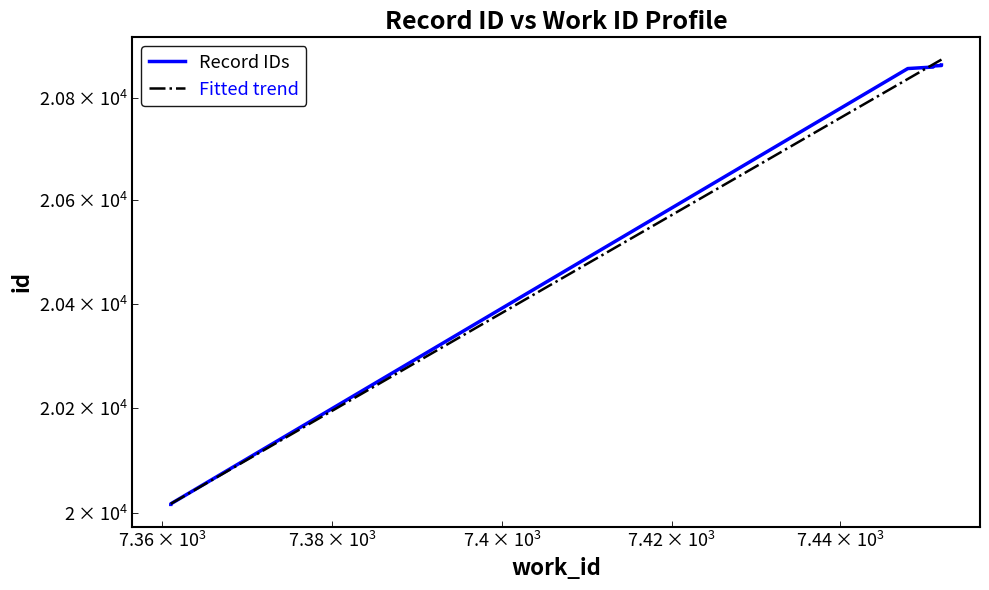

The chart shows a value of 29722 at 7448. True or false?

False